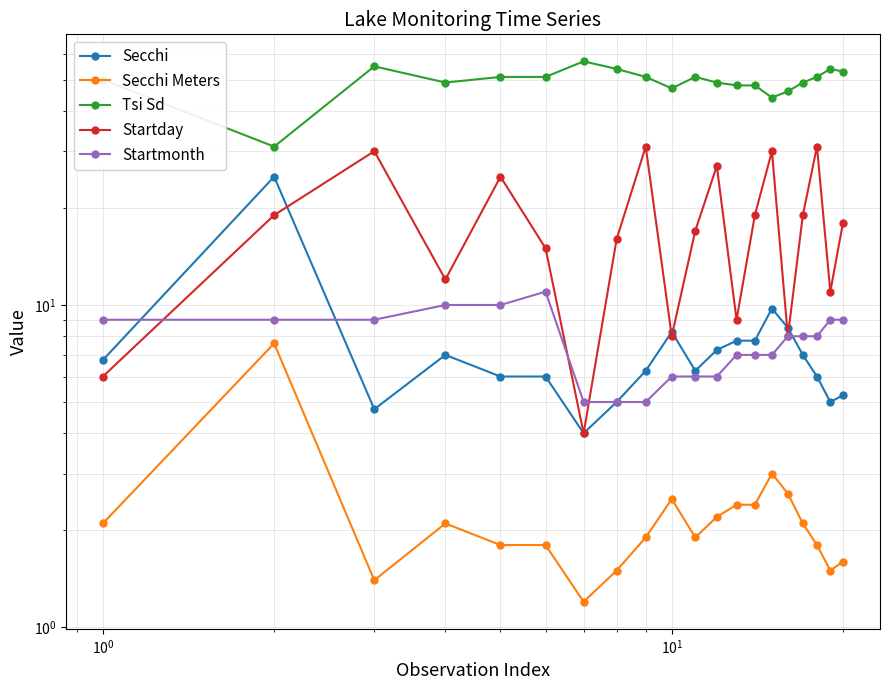

Is the value of Secchi Meters at 6 greater than the value of Tsi Sd at 13?

No